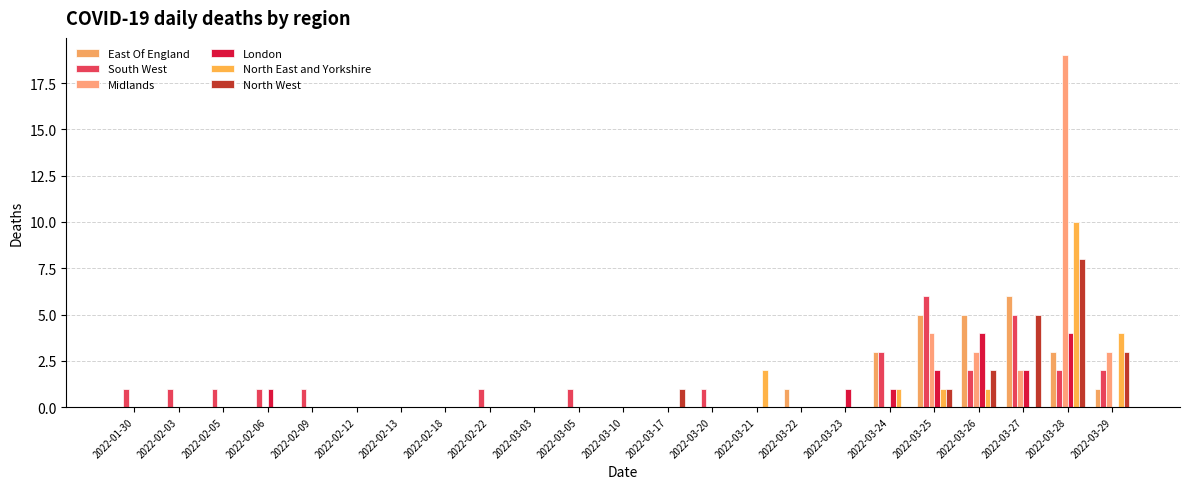

Where is East Of England nearest to the value 3?

2022-03-24